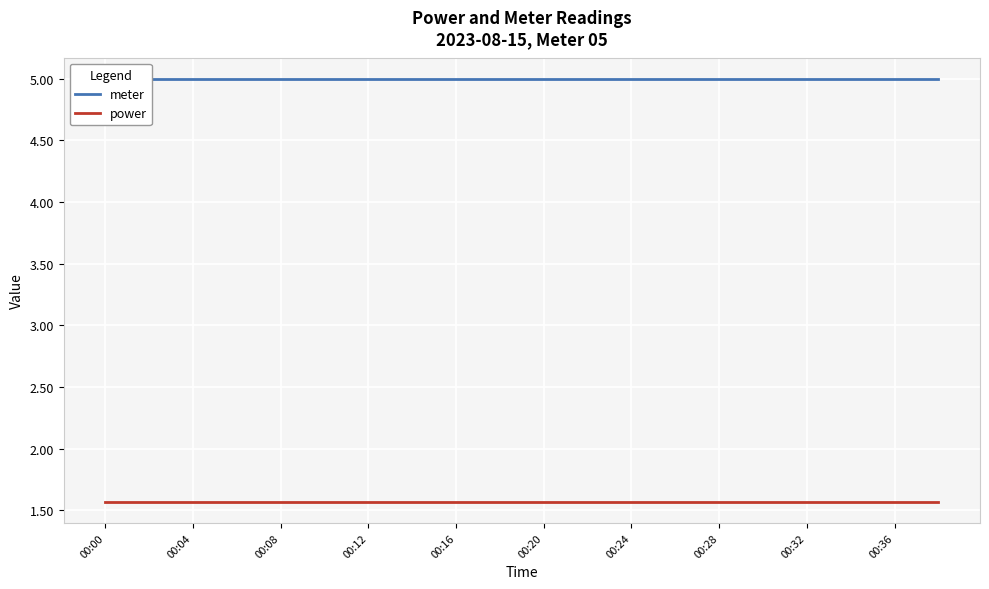

Where is power nearest to the value 1?

00:00